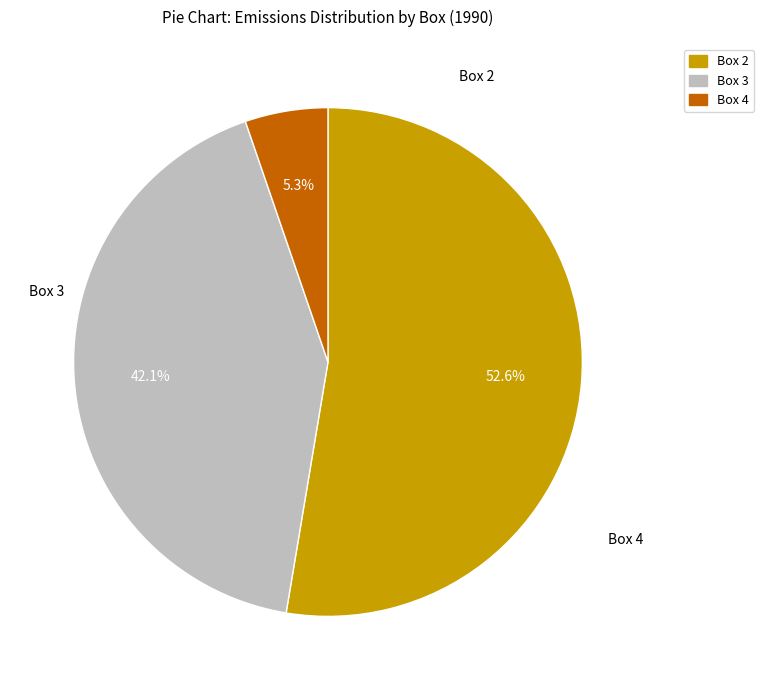

What is the smallest slice in the pie chart?

Box 4